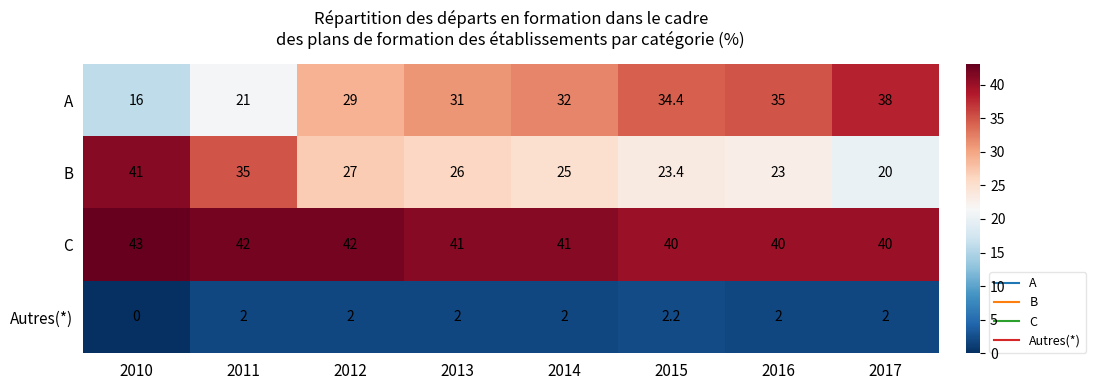

Where is Autres(*) nearest to the value 1?

2010